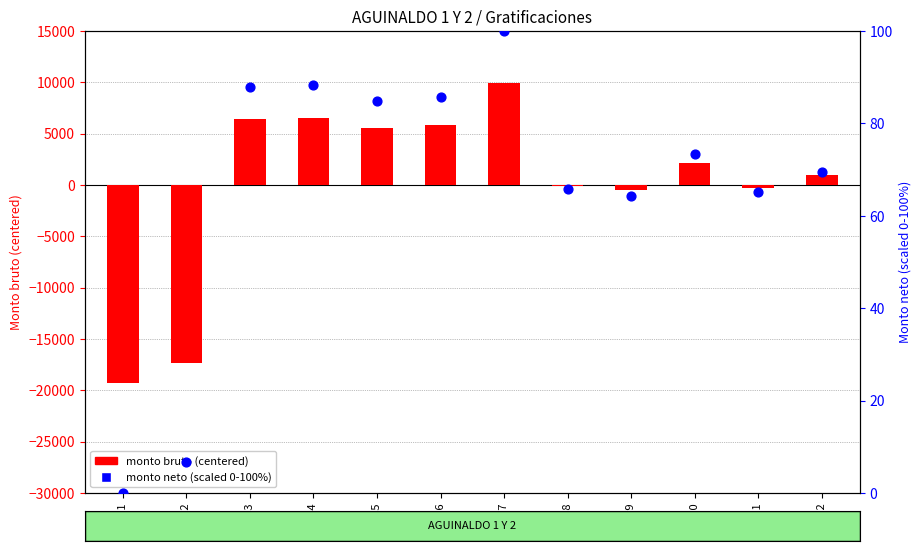

Which series contains the highest Y value?

monto bruto (centered)